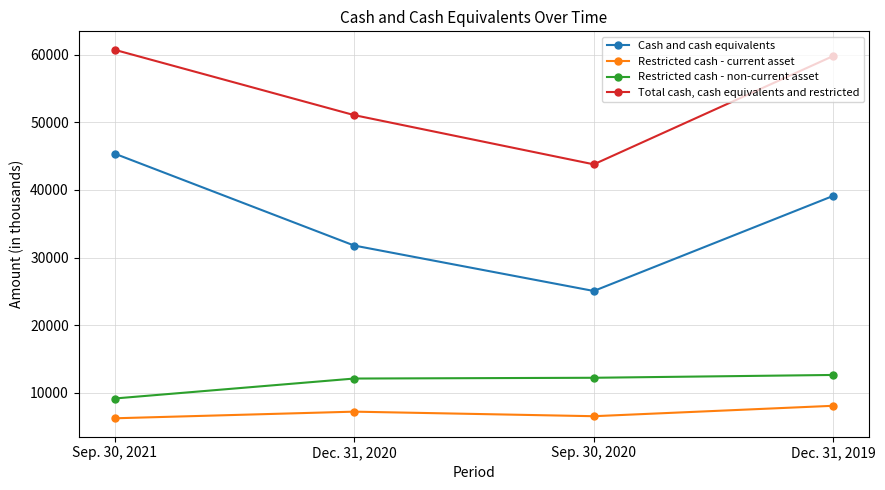

Where is Total cash, cash equivalents and restricted nearest to the value 52256?

Dec. 31, 2020